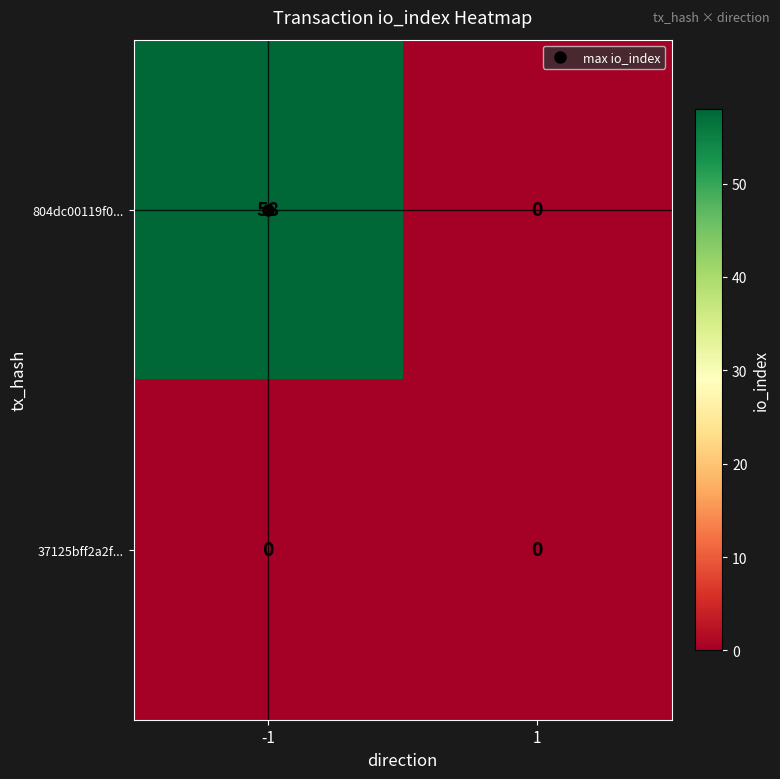

What is the sum of all 804dc00119f0... values?

58